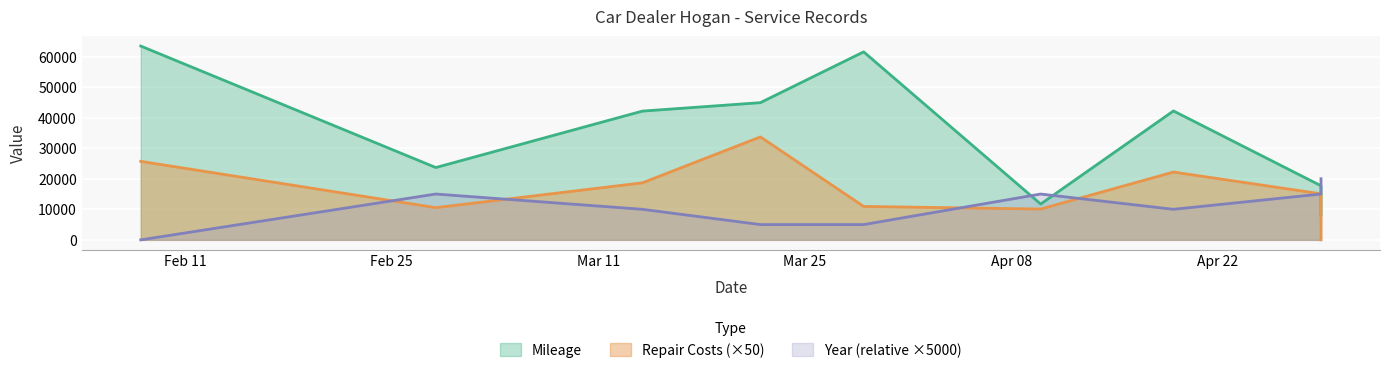

Where is the first local minimum for Mileage?

2019-02-28